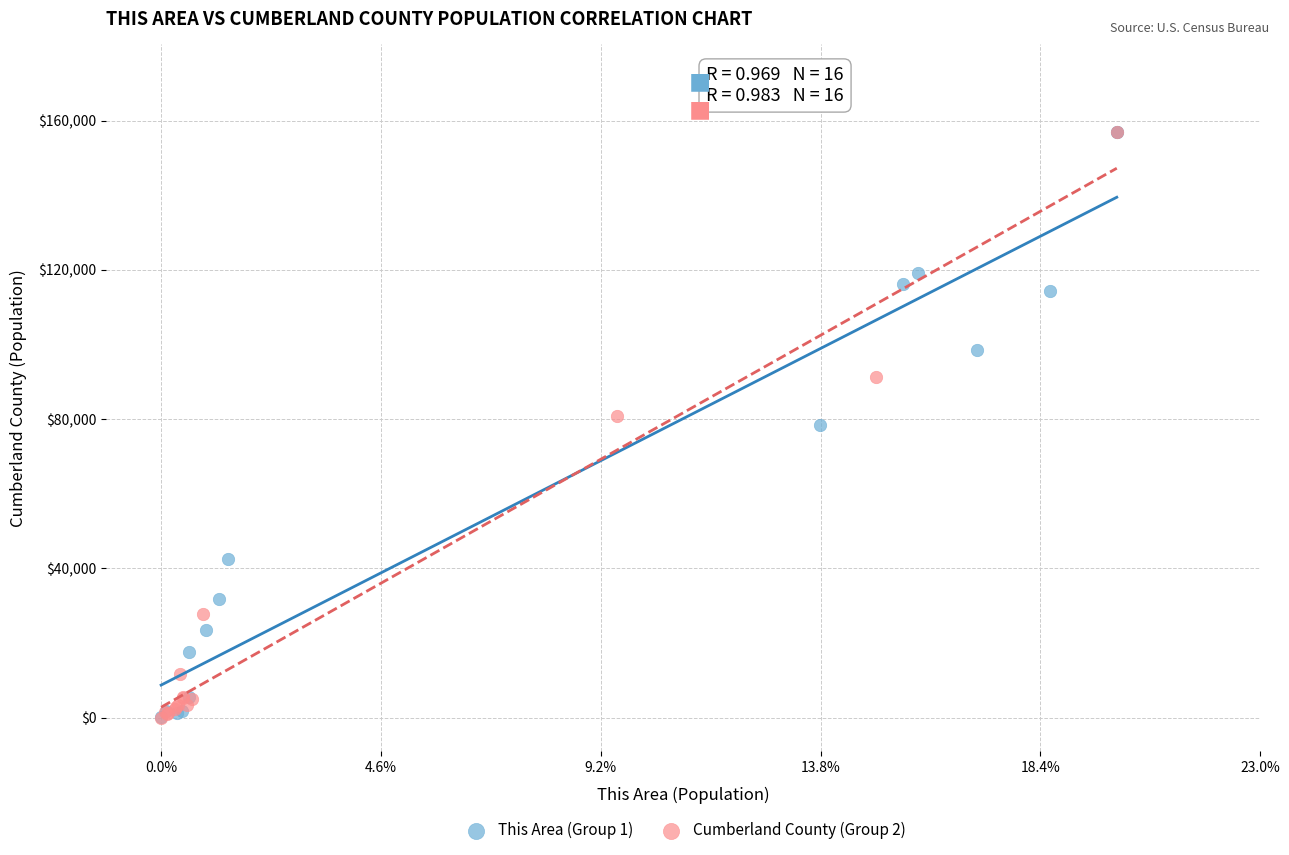

What are all the series names shown in the legend?

This Area (Group 1), Cumberland County (Group 2)